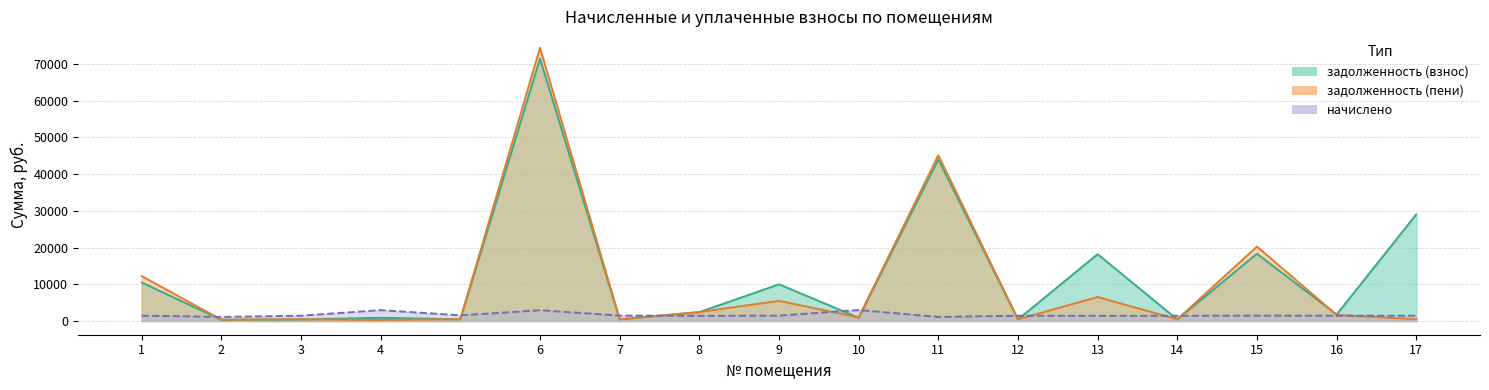

What is the minimum value shown in the chart?

282.4